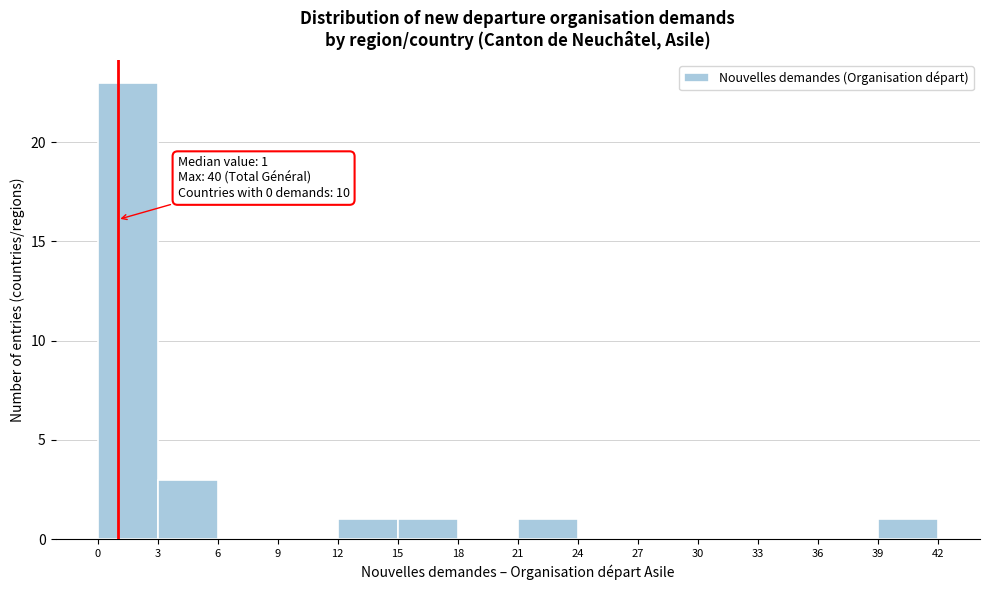

Over which range of the x-axis is the bar tallest?

0 to 3